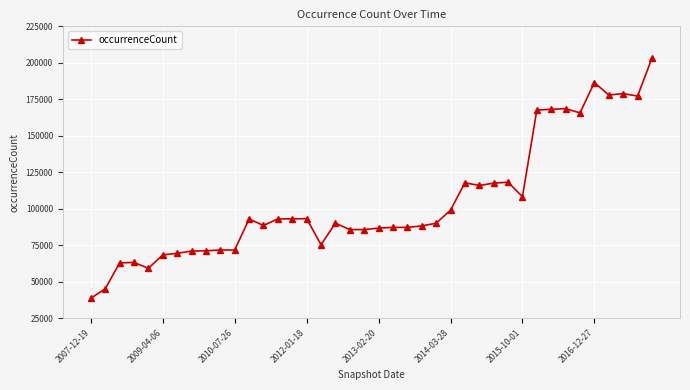

What is the maximum value shown in the chart?

203158